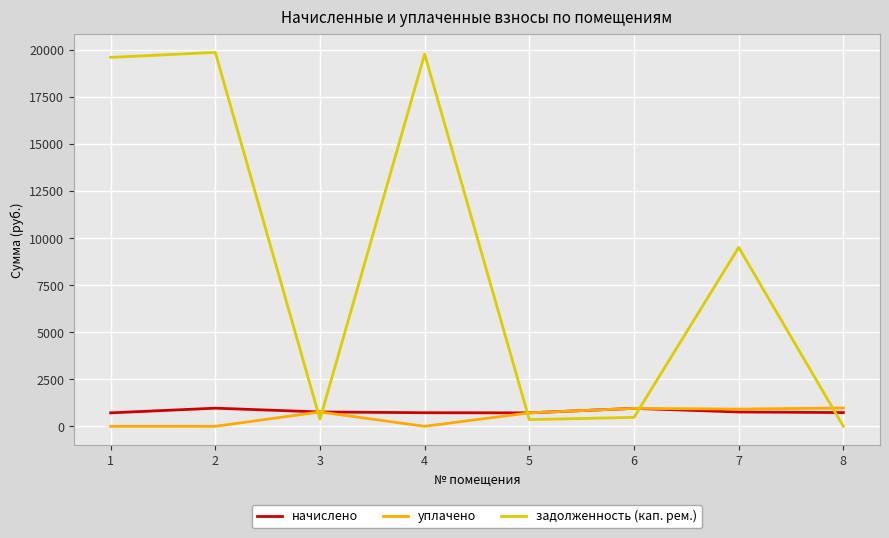

Which series has the largest total across all categories?

задолженность (кап. рем.)